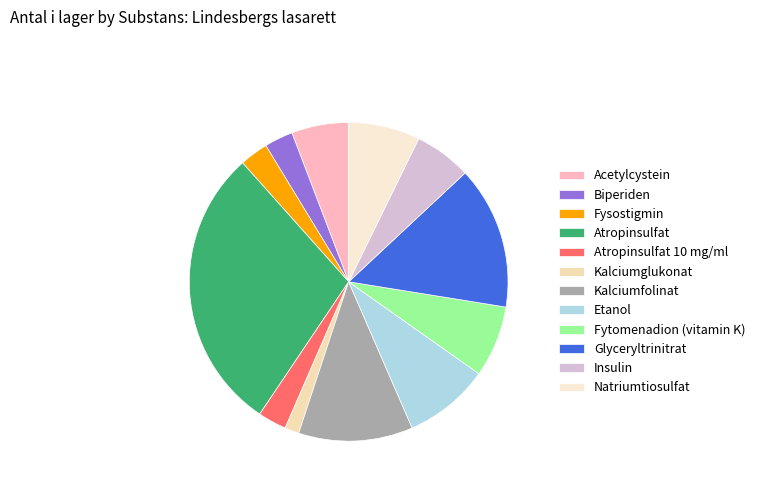

Count the number of slices in the pie.

12